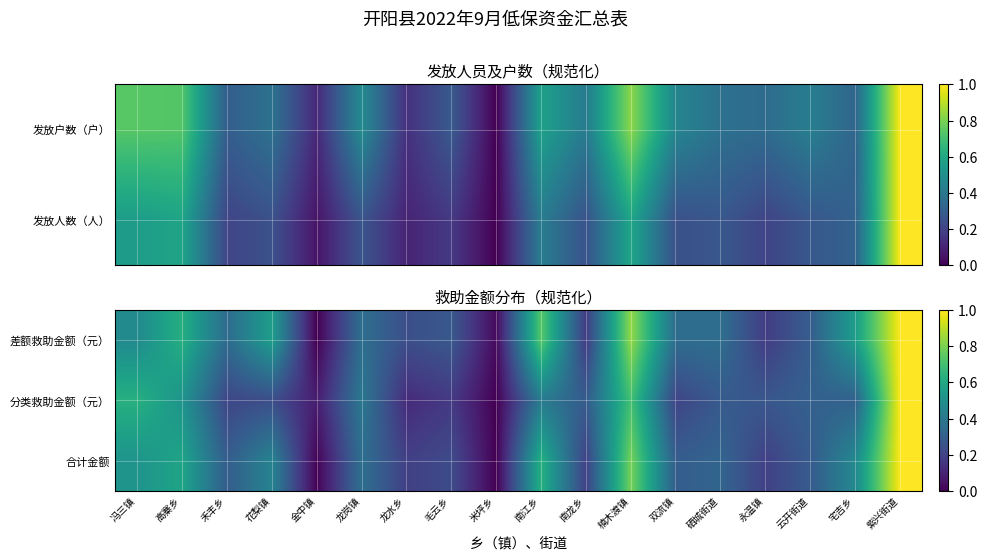

What is the greatest value displayed?

1.0